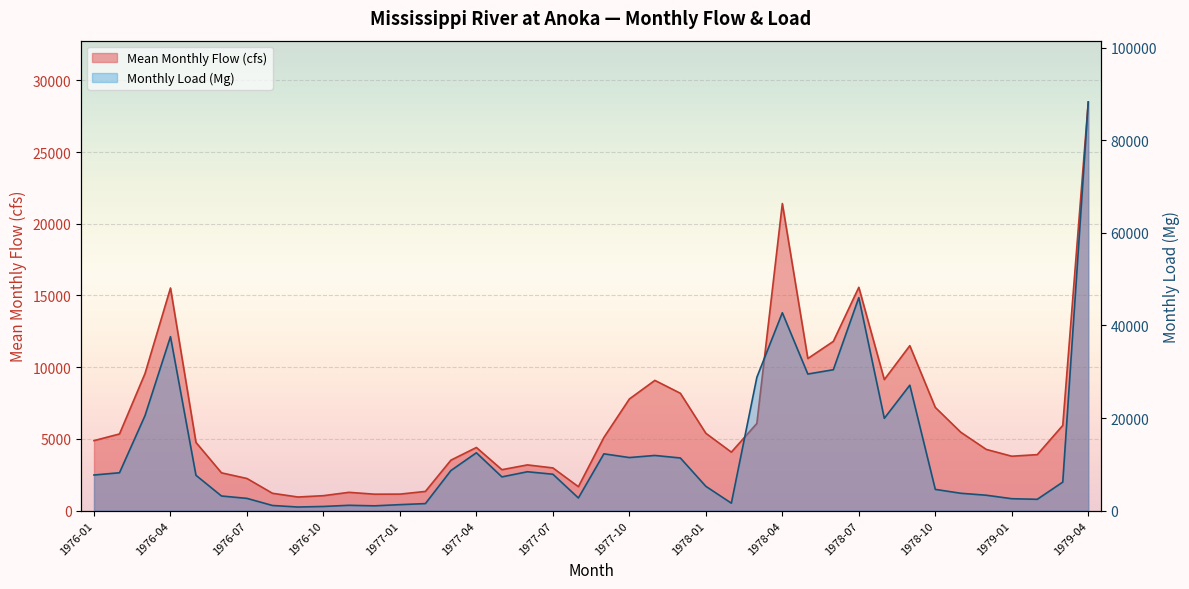

Reading right to left, what are all the values shown in this chart?

Mean Monthly Flow (cfs): 28488.2	5942.6	3905.6	3794.7	4268.7	5465.4	7196.3	11499.1	9136.5	15569.9	11800.0	10604.8	21408.1	6079.1	4079.6	5393.2	8182.0	9081.0	7784.8	5101.5	1671.4	2979.8	3189.8	2856.2	4402.9	3520.9	1341.8	1152.8	1148.4	1277.8	1044.5	951.2	1211.3	2242.1	2637.5	4756.4	15520.8	9556.0	5346.8	4881.3
Monthly Load (Mg): 88280.0	6170.2	2453.7	2581.9	3334.7	3757.1	4593.4	27101.0	19943.0	46019.0	30443.0	29510.0	42755.0	28798.0	1618.4	5256.2	11381.0	11924.0	11472.0	12274.0	2740.7	7871.5	8404.9	7295.9	12503.0	8668.1	1524.9	1298.4	1041.7	1159.2	907.9	784.7	1118.1	2651.1	3169.0	7636.9	37593.0	20518.0	8190.3	7700.5